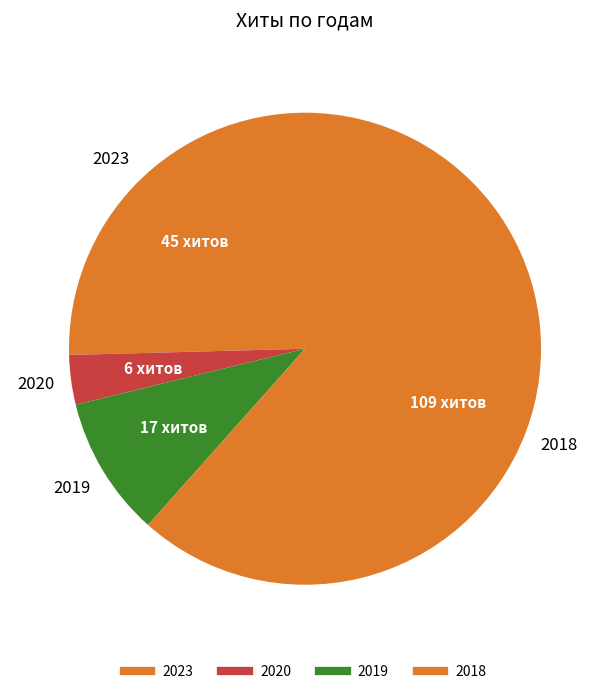

How many segments does this pie chart have?

4